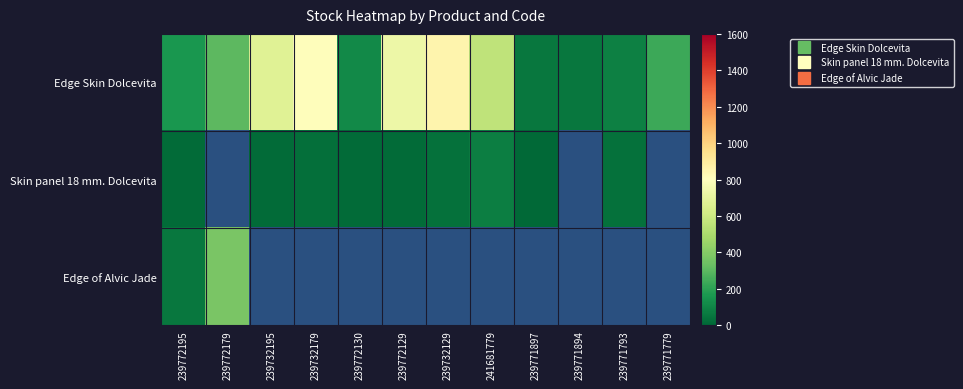

What is the difference between the highest and lowest values at 239732129?

819.0